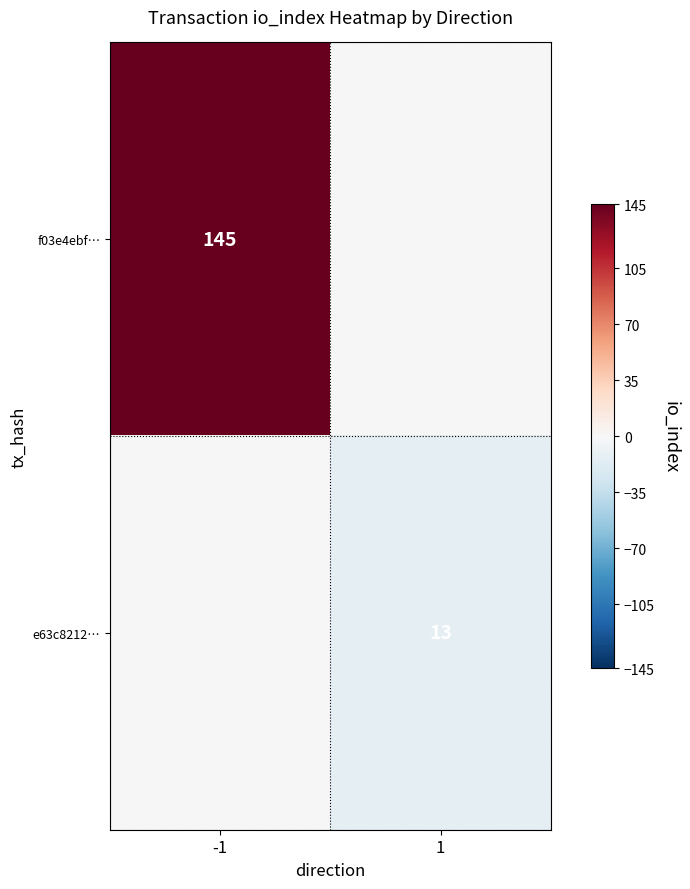

The value of f03e4ebf… at -1 is 229. True or false?

False